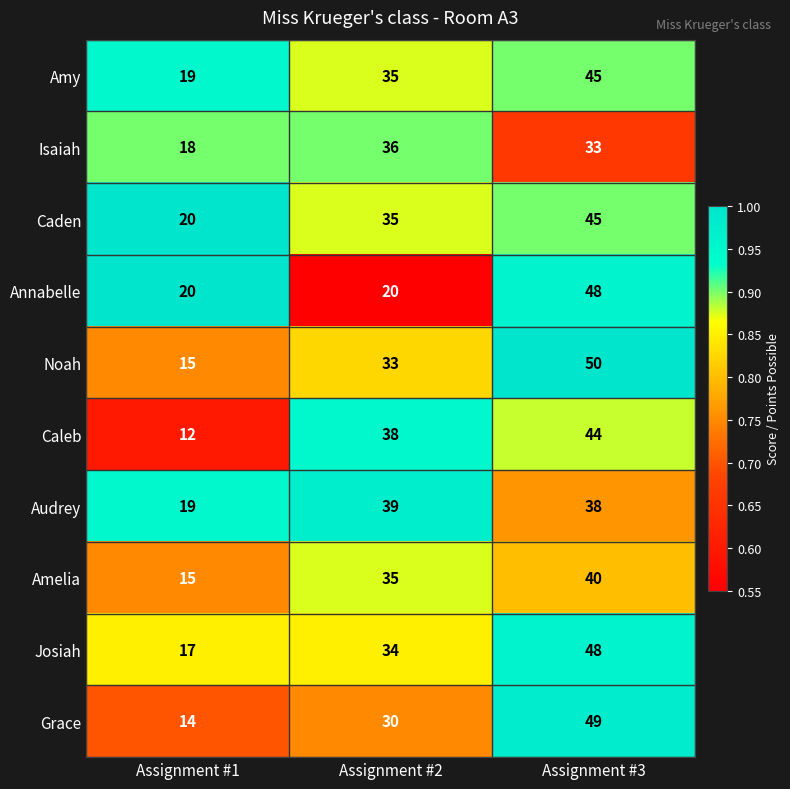

At which category does the chart reach its peak across all series?

Assignment #3